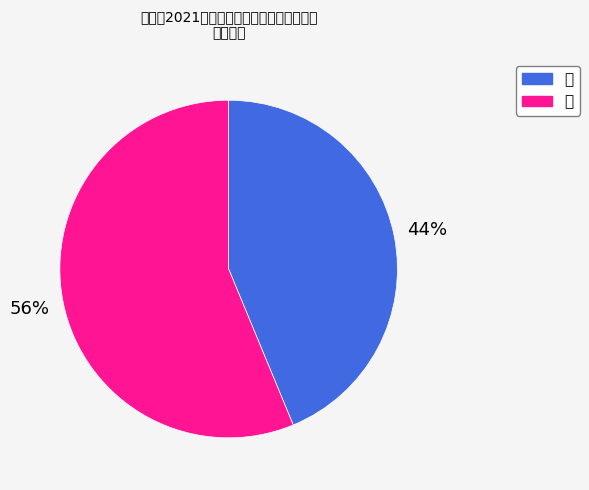

What is the ratio of the value at 女 to the value at 男?

1.3